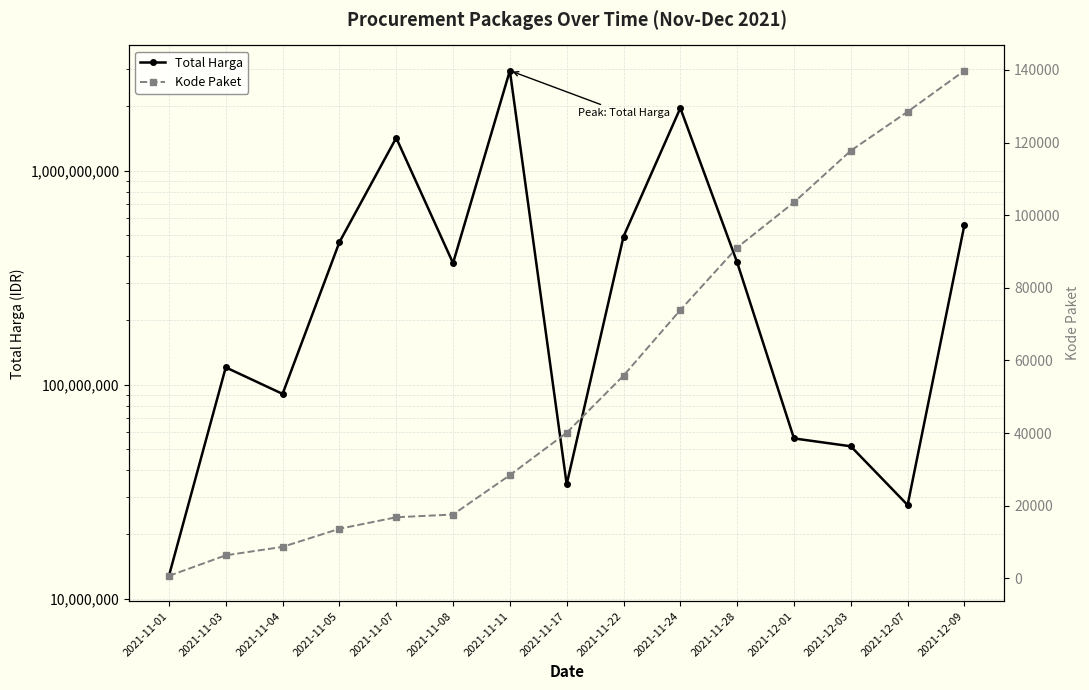

What position from the right is 2021-11-05?

12